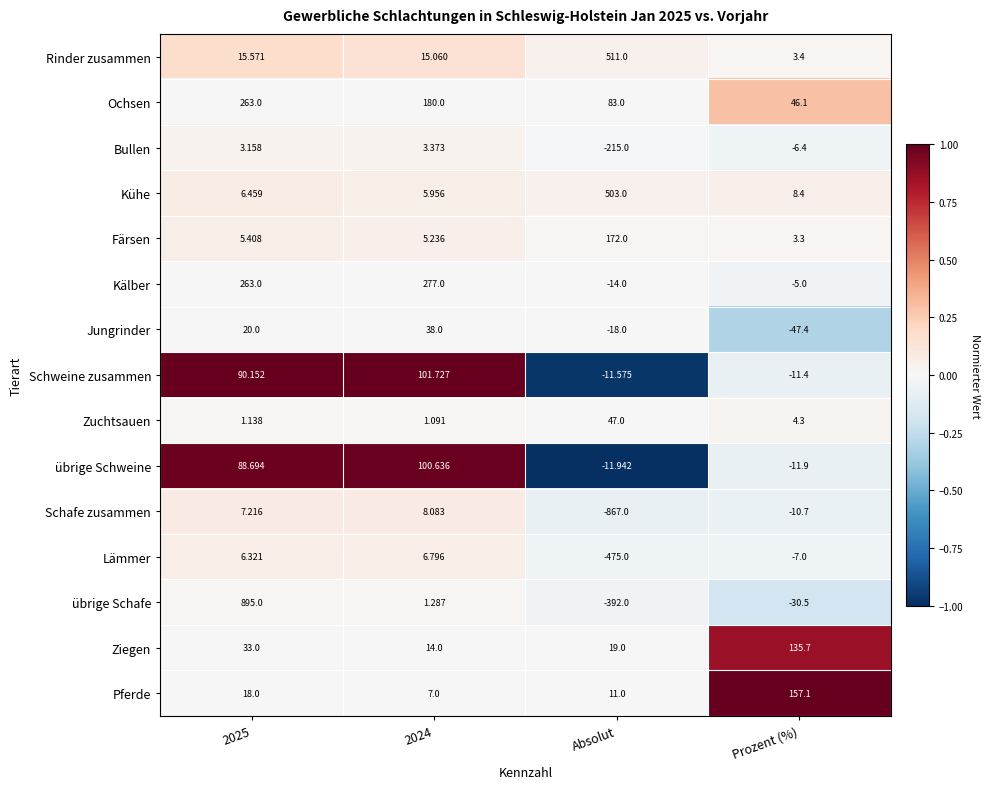

Which category has the highest value across all series?

2025